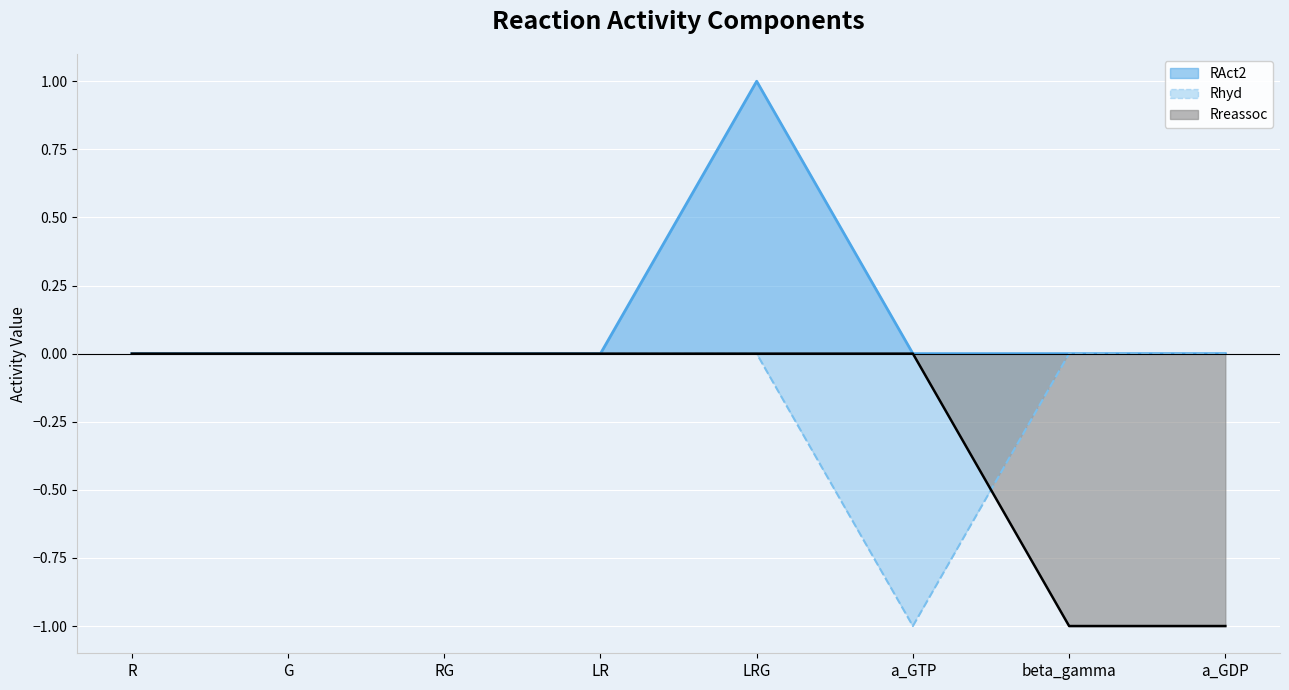

Which series has the widest spread of values?

RAct2